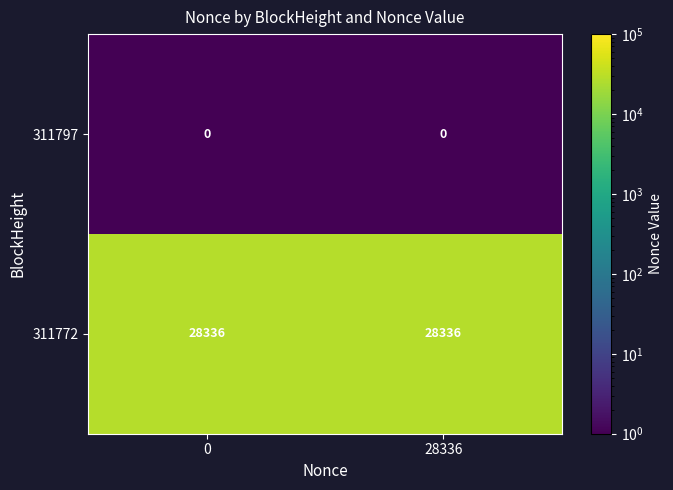

Rank the series at 28336 from highest to lowest value.

311772, 311797